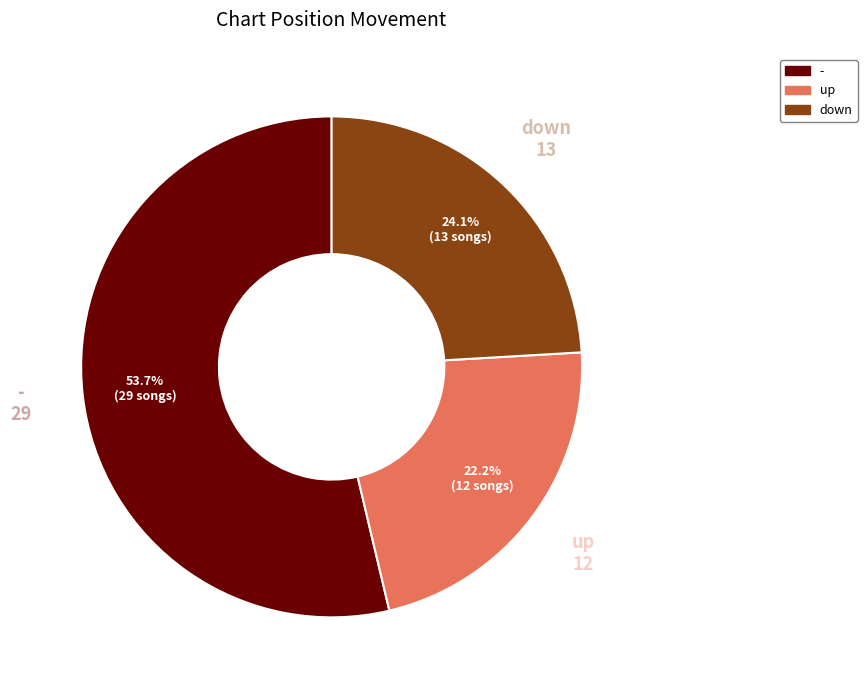

True or false: down accounts for 18% of the total.

False